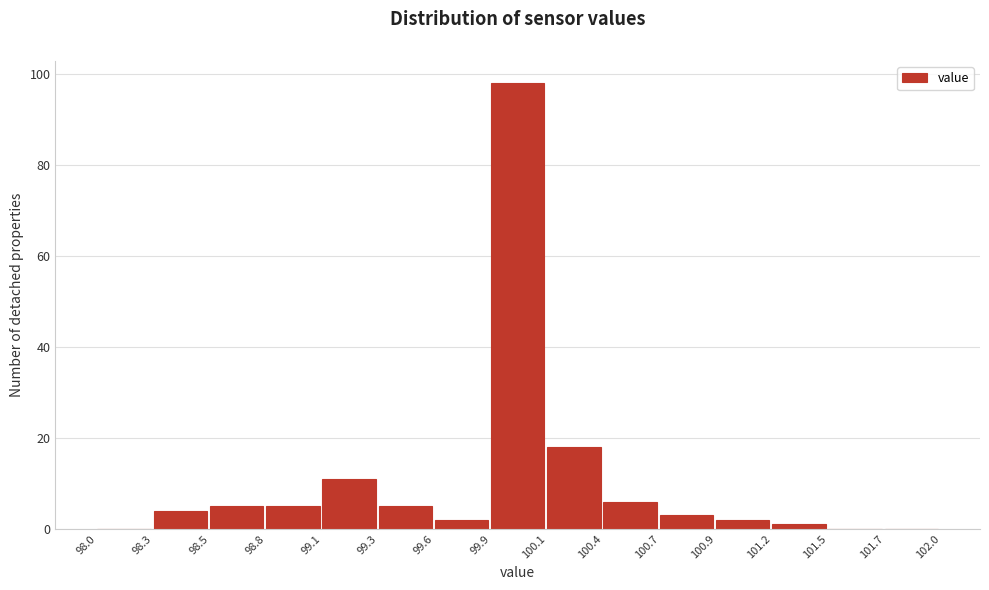

Reading left to right, list every bar in this chart as the range it spans on the x-axis followed by its height. The values are not printed on the chart, so give them approximately, as read against the axis.

98.0 to 98.3: 0
98.3 to 98.5: 4
98.5 to 98.8: 6
98.8 to 99.1: 6
99.1 to 99.3: 12
99.3 to 99.6: 6
99.6 to 99.9: 2
99.9 to 100.1: 98
100.1 to 100.4: 18
100.4 to 100.7: 6
100.7 to 100.9: 4
100.9 to 101.2: 2
101.2 to 101.5: under 2
101.5 to 101.7: 0
101.7 to 102.0: 0